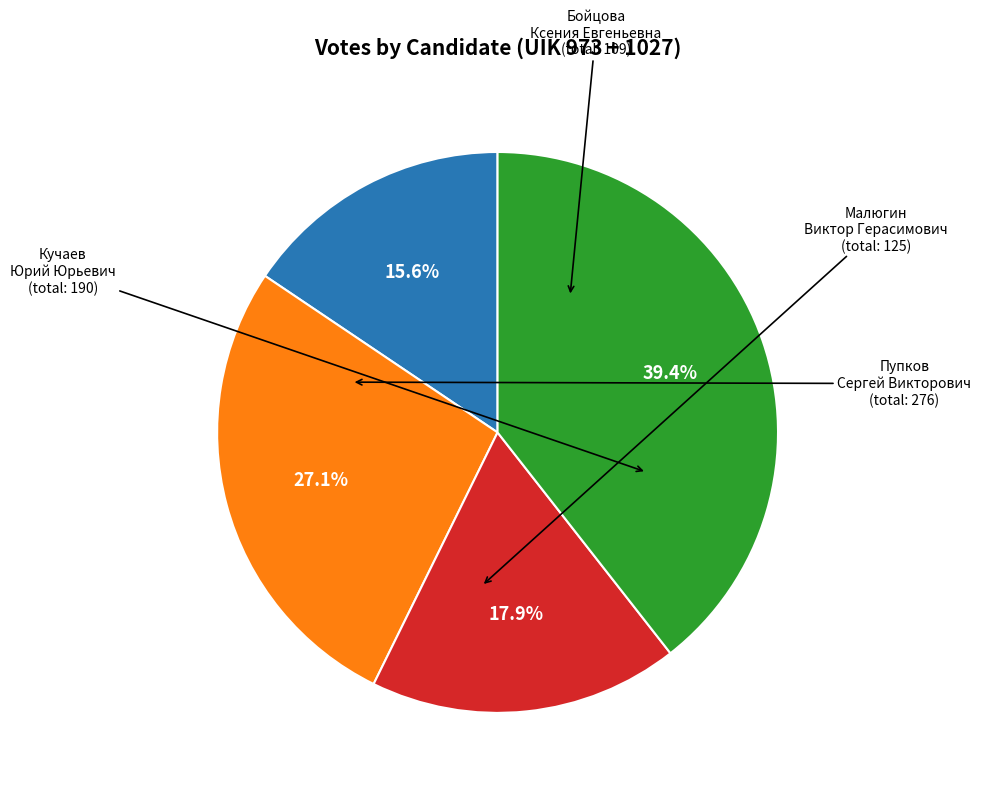

Does any single category account for the majority?

No